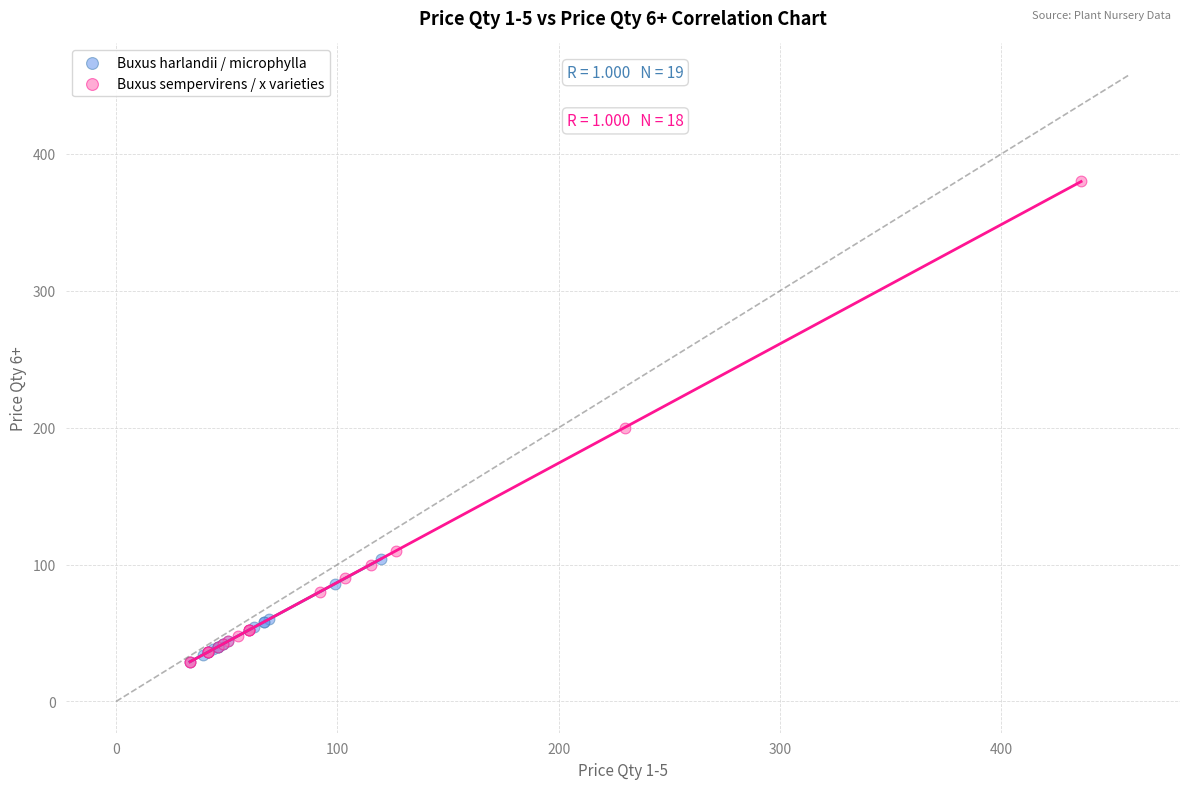

Which series contains the highest Y value?

Buxus sempervirens / x varieties